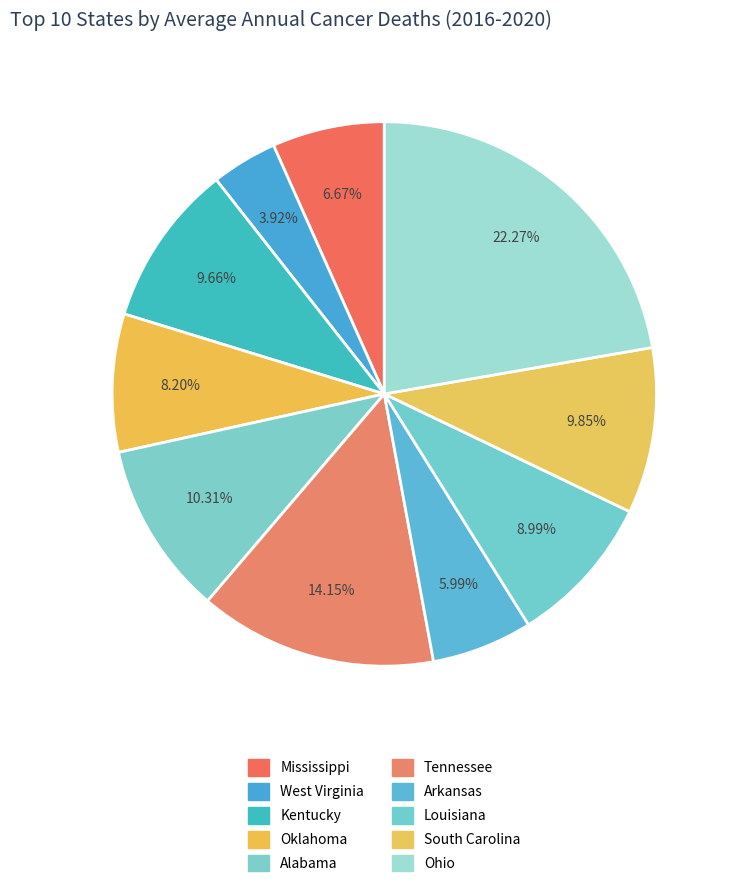

Is there any slice that represents more than half of the pie?

No